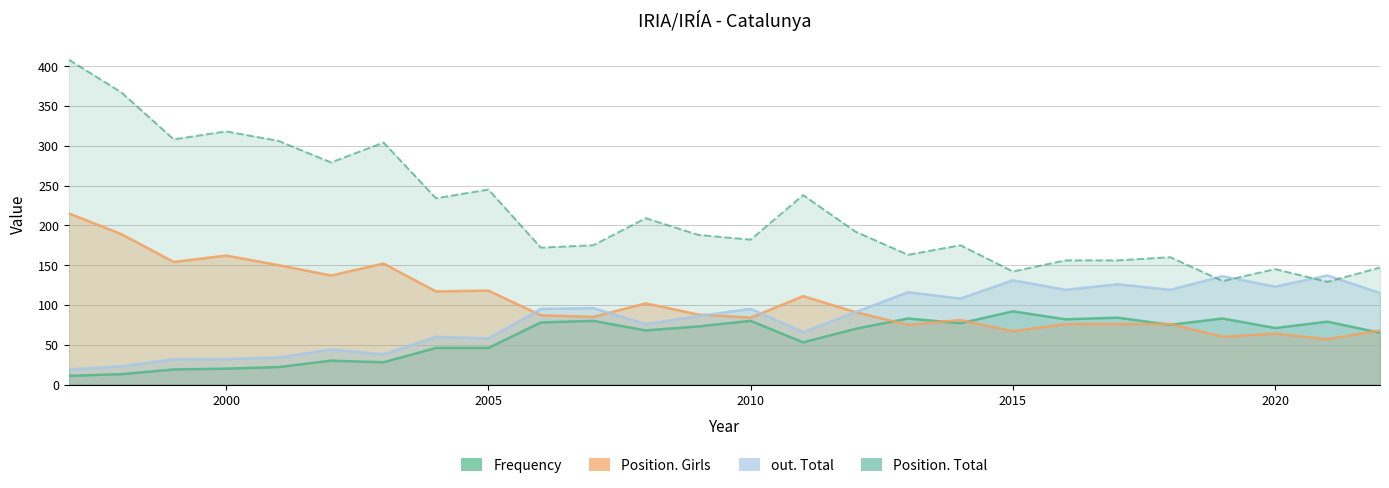

Does the chart display data point markers on the line(s)?

No